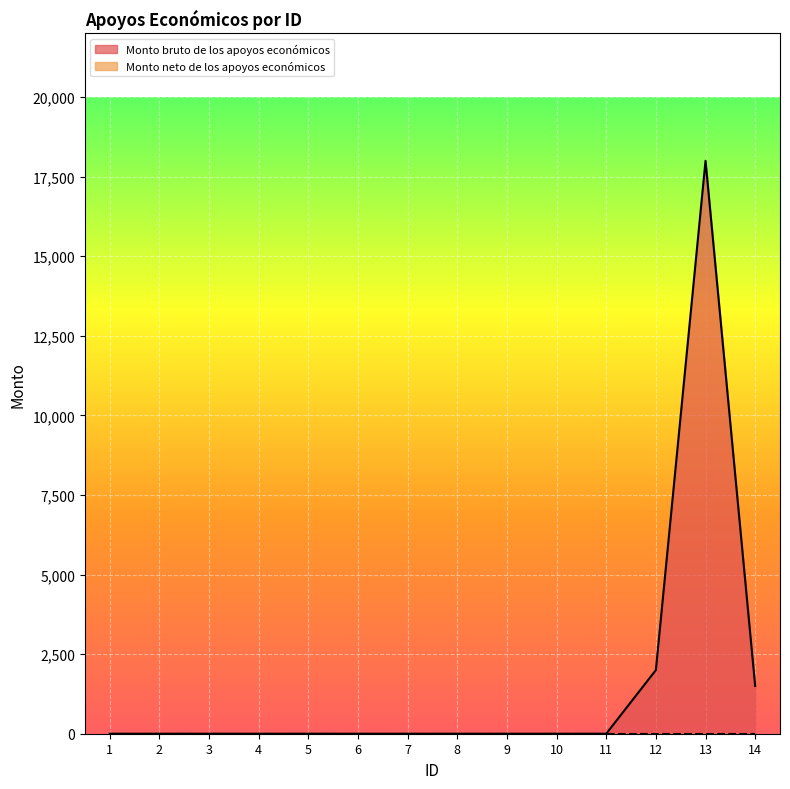

The chart shows a value of 0 at 10. True or false?

True